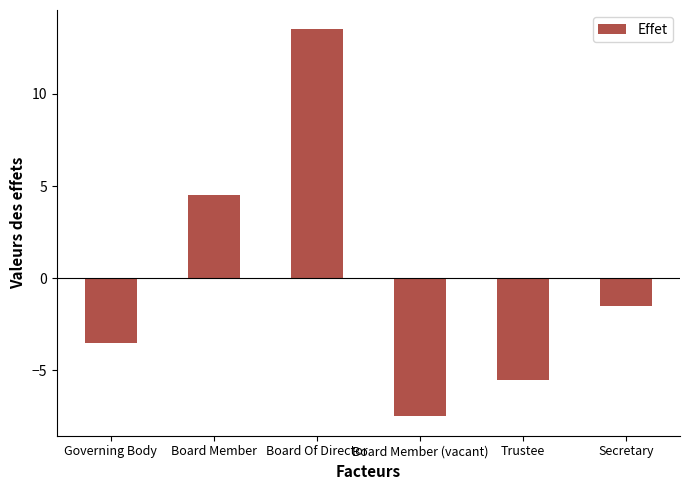

Are the bars grouped side by side (vs. stacked)?

No